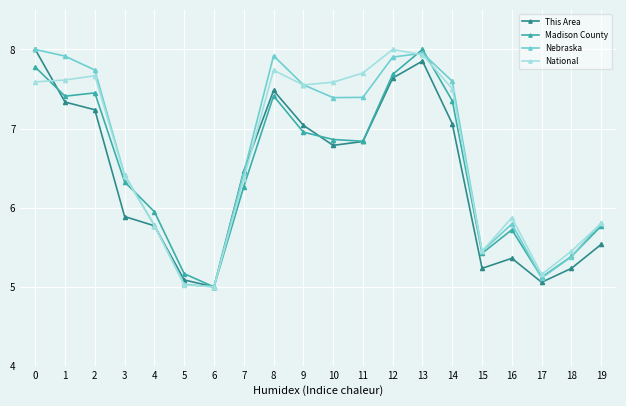

True or false: Nebraska has a value of 11.6 at 2.

False